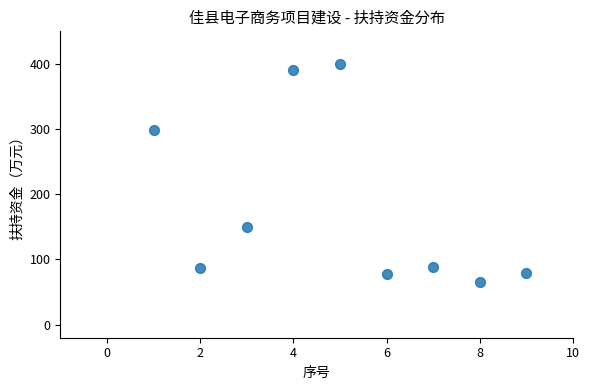

What is the range of X values (max minus min)?

8.0